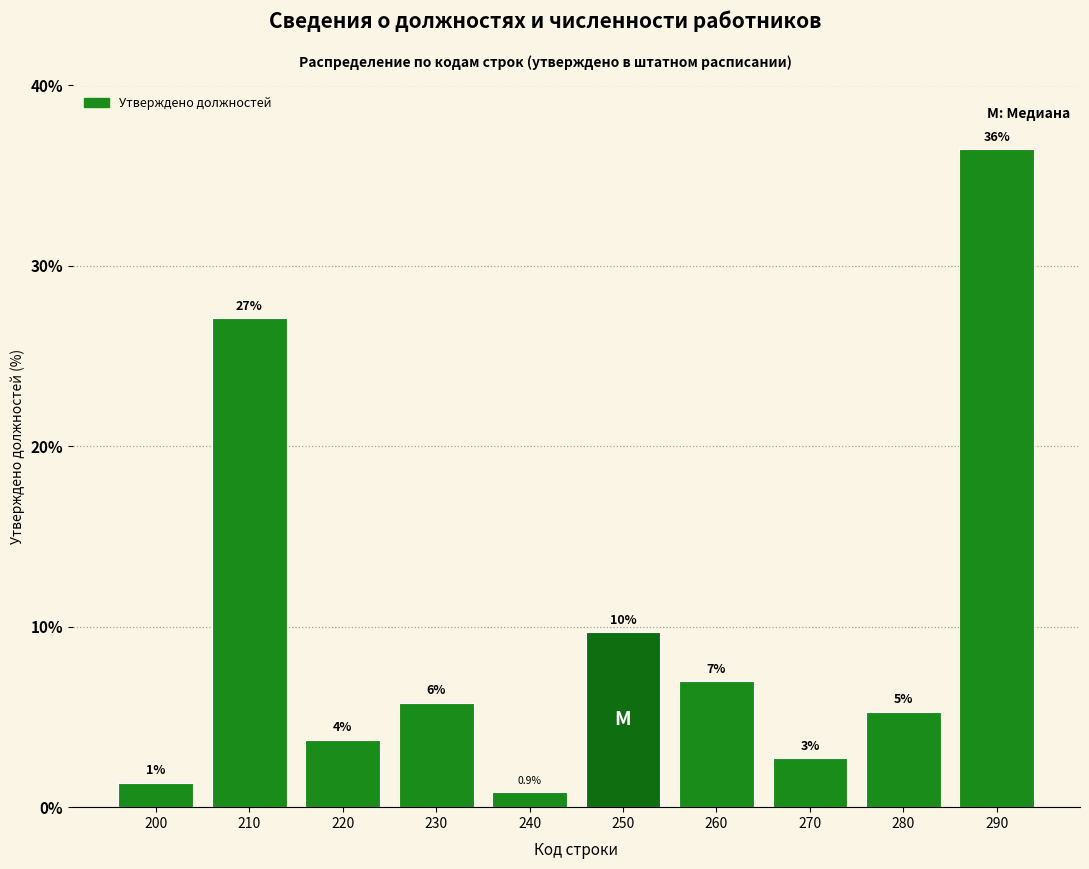

Are the bars horizontal?

No